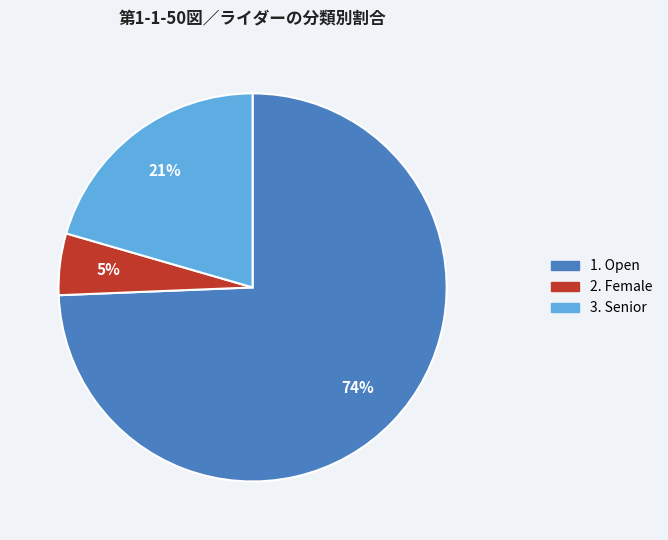

To the nearest percent, what is the average slice percentage?

33%